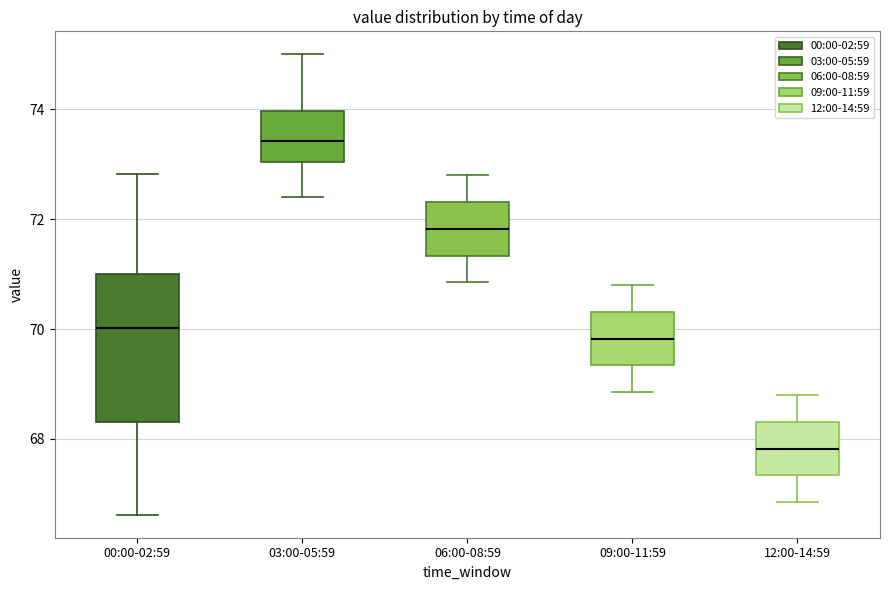

Reading left to right, transcribe this box plot: for each box, give where its median line is, the range the box spans, and where its two whiskers end, as read against the y-axis. The values are not printed on the chart, so give them approximately, as read against the axis.

00:00-02:59: median 70.0, box 68.4 to 71.0, whiskers 66.6 to 72.8
03:00-05:59: median 73.4, box 73.0 to 74.0, whiskers 72.4 to 75.0
06:00-08:59: median 71.8, box 71.4 to 72.4, whiskers 70.8 to 72.8
09:00-11:59: median 69.8, box 69.4 to 70.4, whiskers 68.8 to 70.8
12:00-14:59: median 67.8, box 67.4 to 68.4, whiskers 66.8 to 68.8